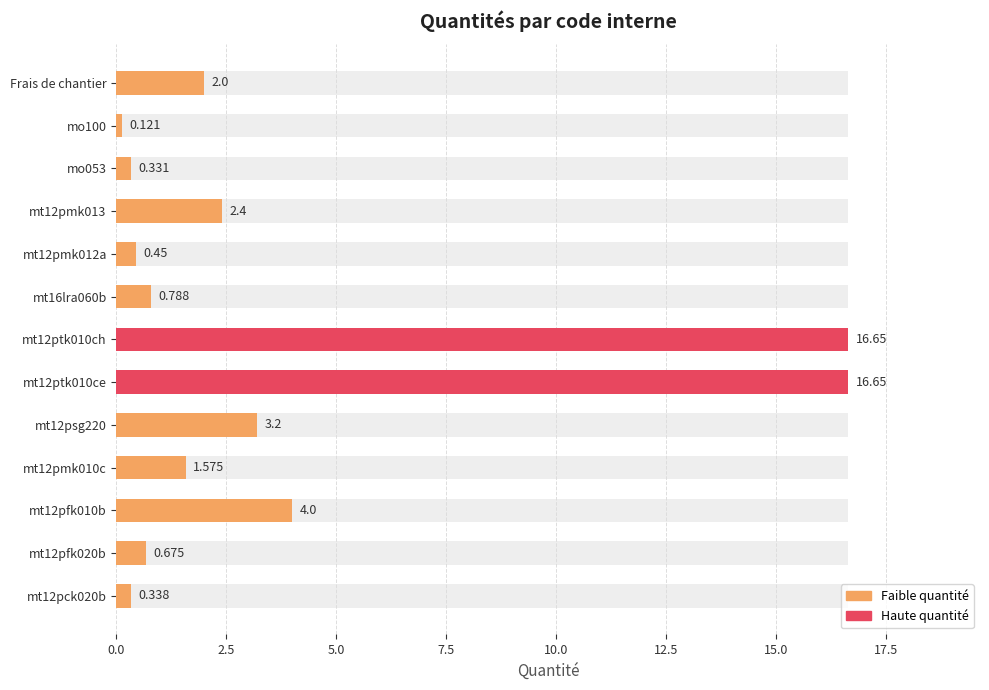

What is the approximate value at mt12pfk010b?

4.0